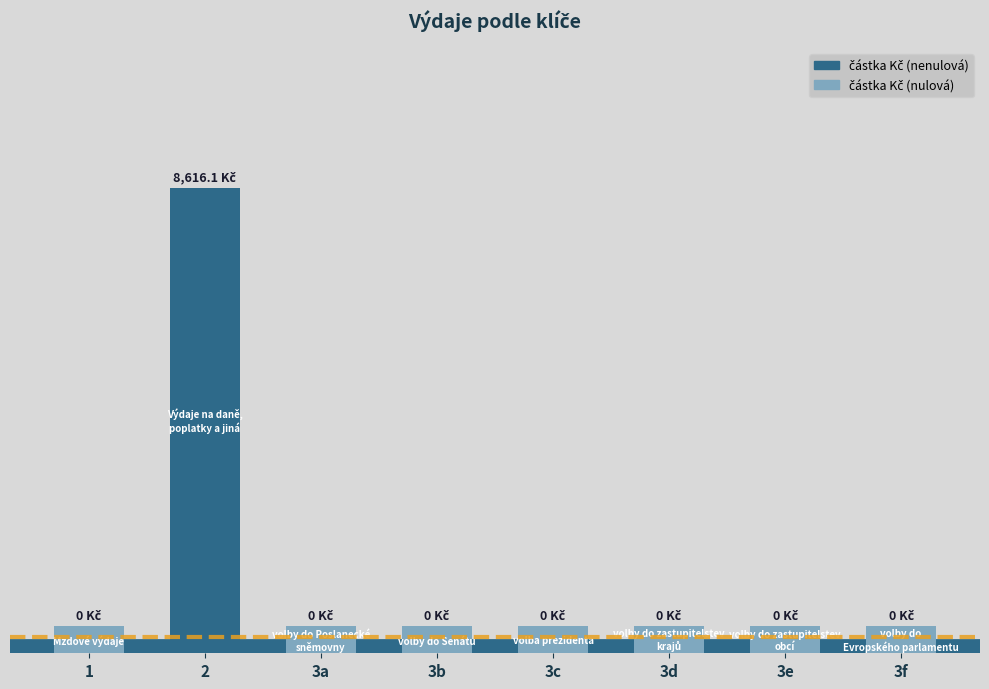

True or false: the data shows -5574.3 at 1.

False